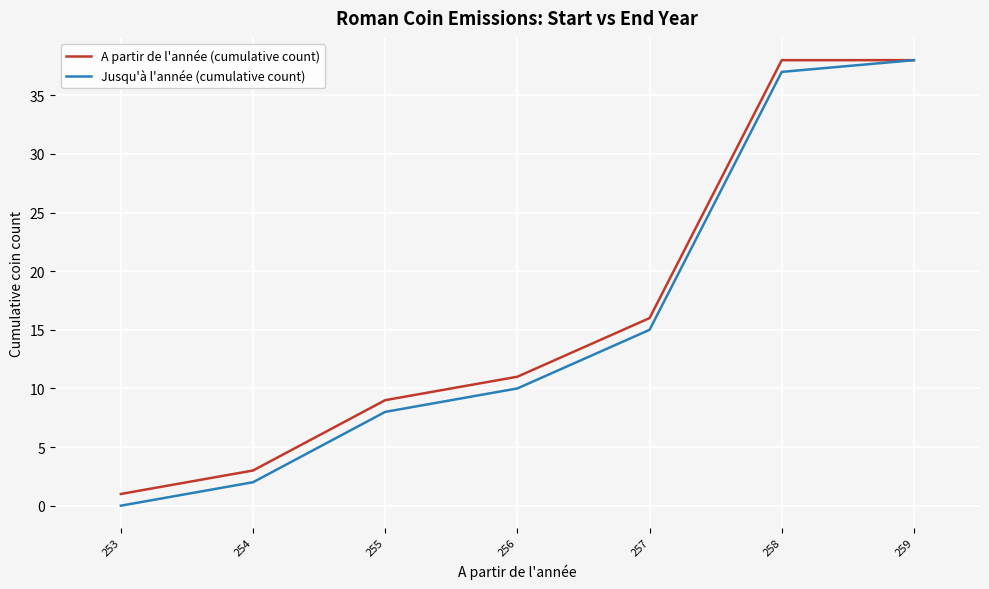

What is the maximum value for Jusqu'à l'année (cumulative count)?

38